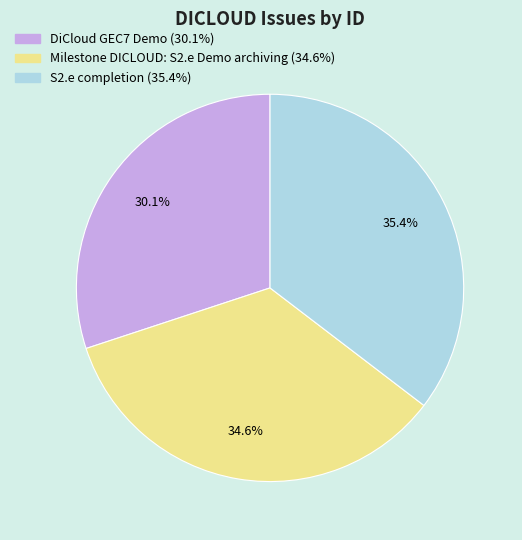

What is the largest slice in the pie chart?

S2.e completion